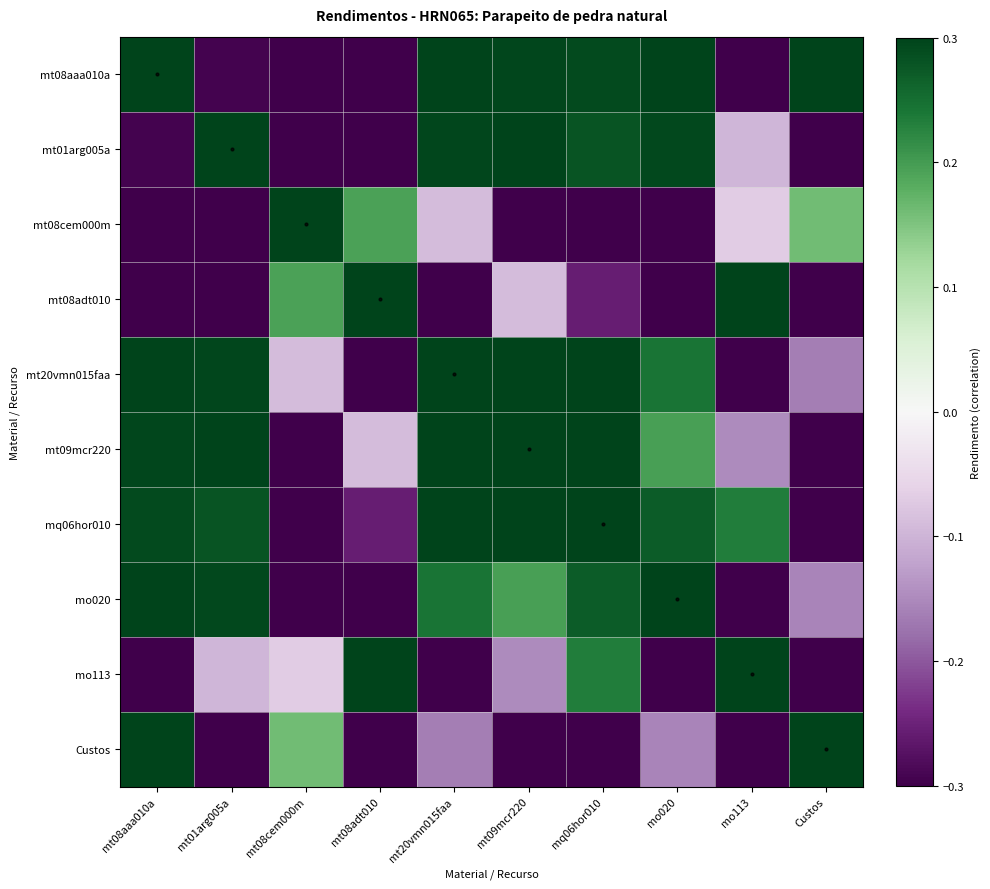

At which category is the sum across all series the highest?

mt20vmn015faa